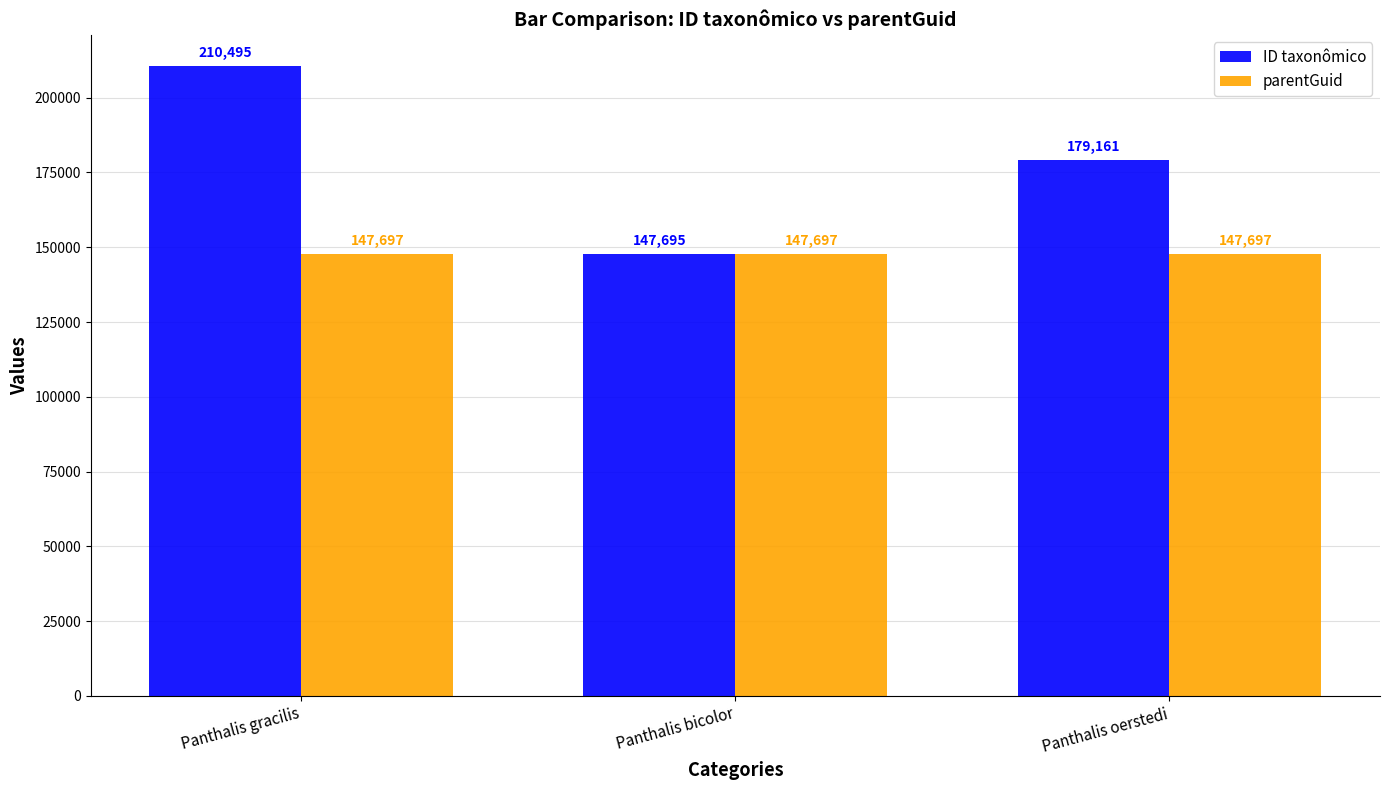

Which series has the widest spread of values?

ID taxonômico